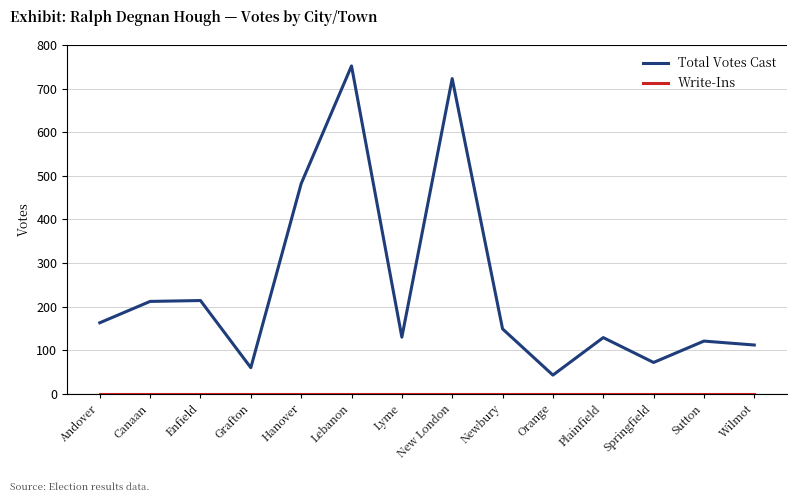

How many lines are shown in the chart?

2